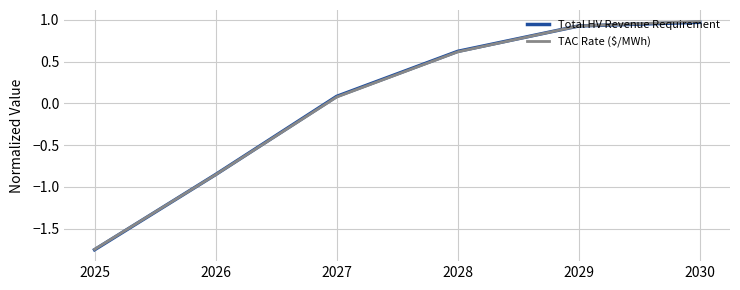

What is the difference between the second highest and second lowest values in the Total HV Revenue Requirement series?

1.8